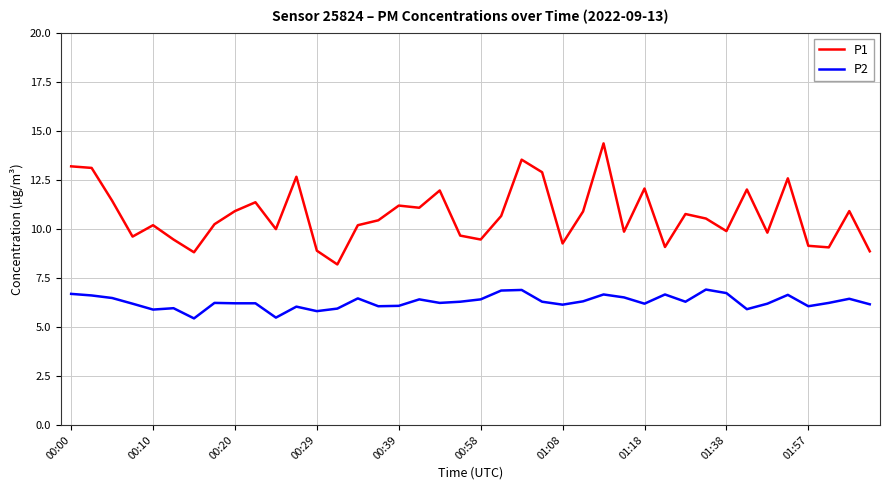

True or false: P1 has more than 1 interior local peaks.

True